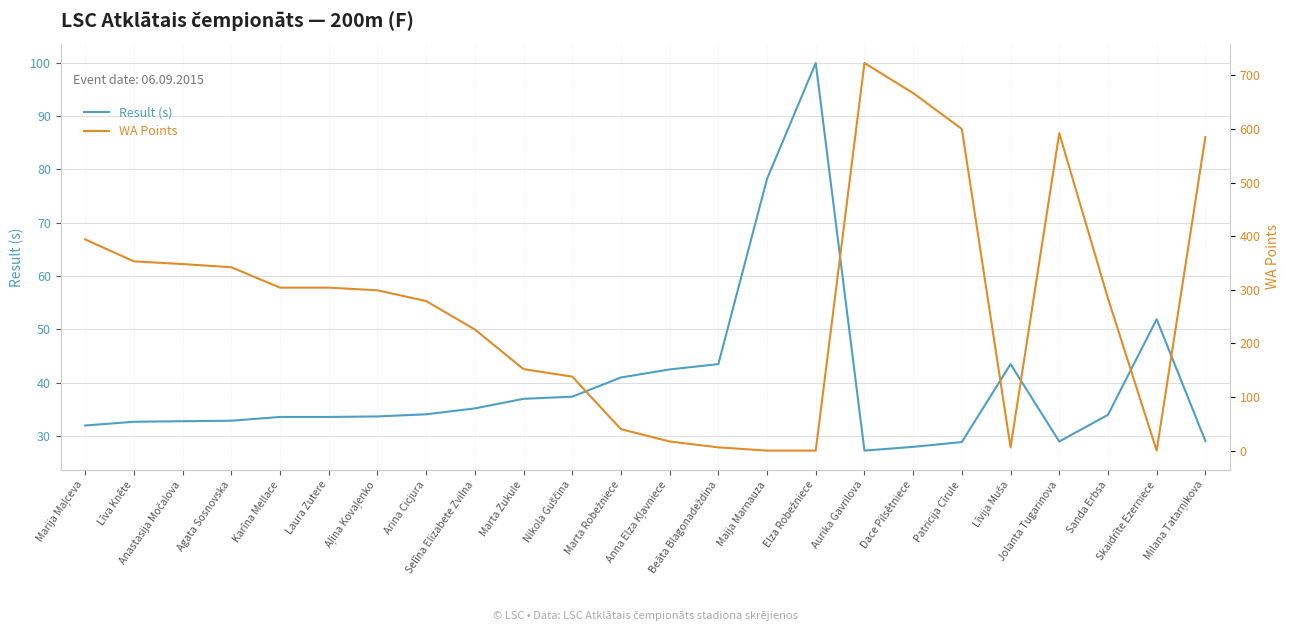

List the series in order of their overall mean, lowest first.

Result (s), WA Points